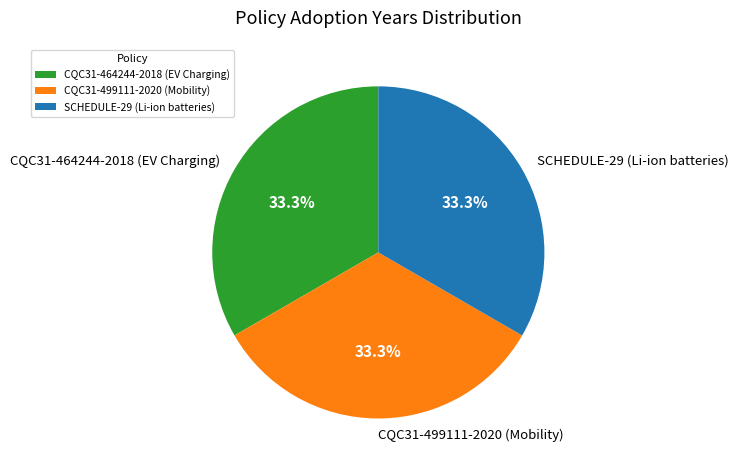

What percentage do CQC31-464244-2018 (EV Charging) and CQC31-499111-2020 (Mobility) together represent?

66.6%